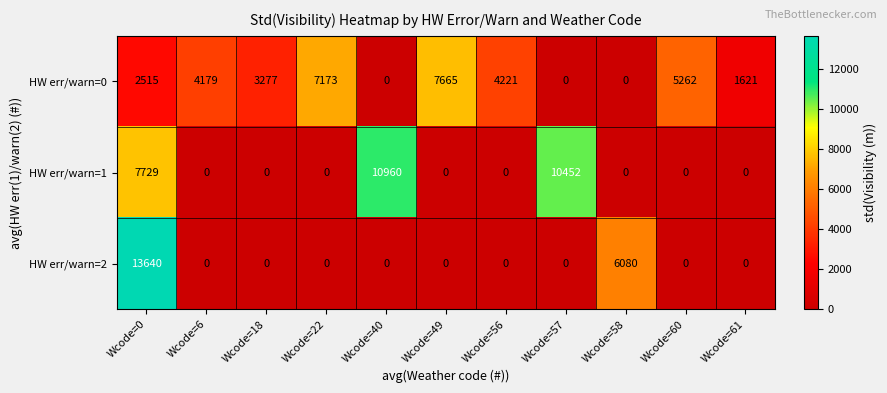

The value of HW err/warn=1 at Wcode=22 is 5632. True or false?

False